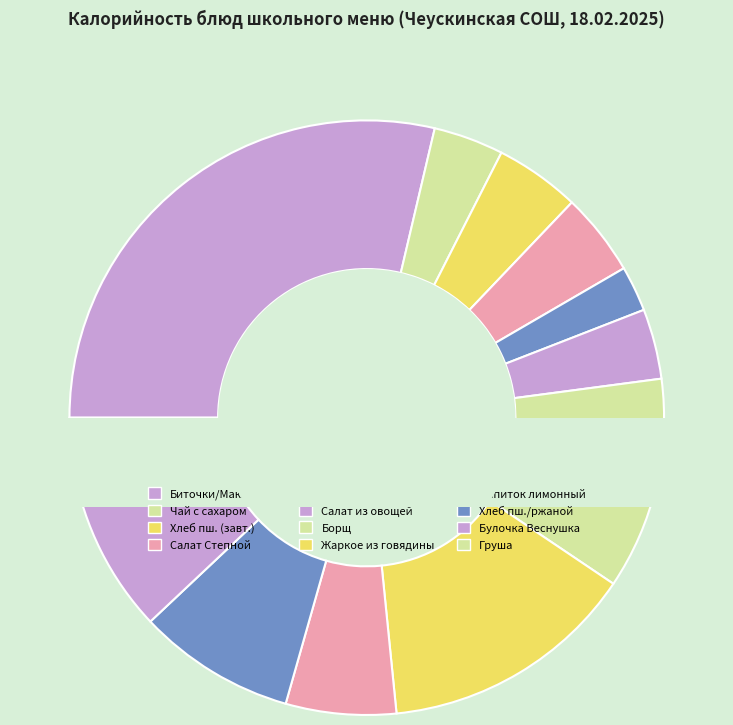

Does any single category account for the majority?

No